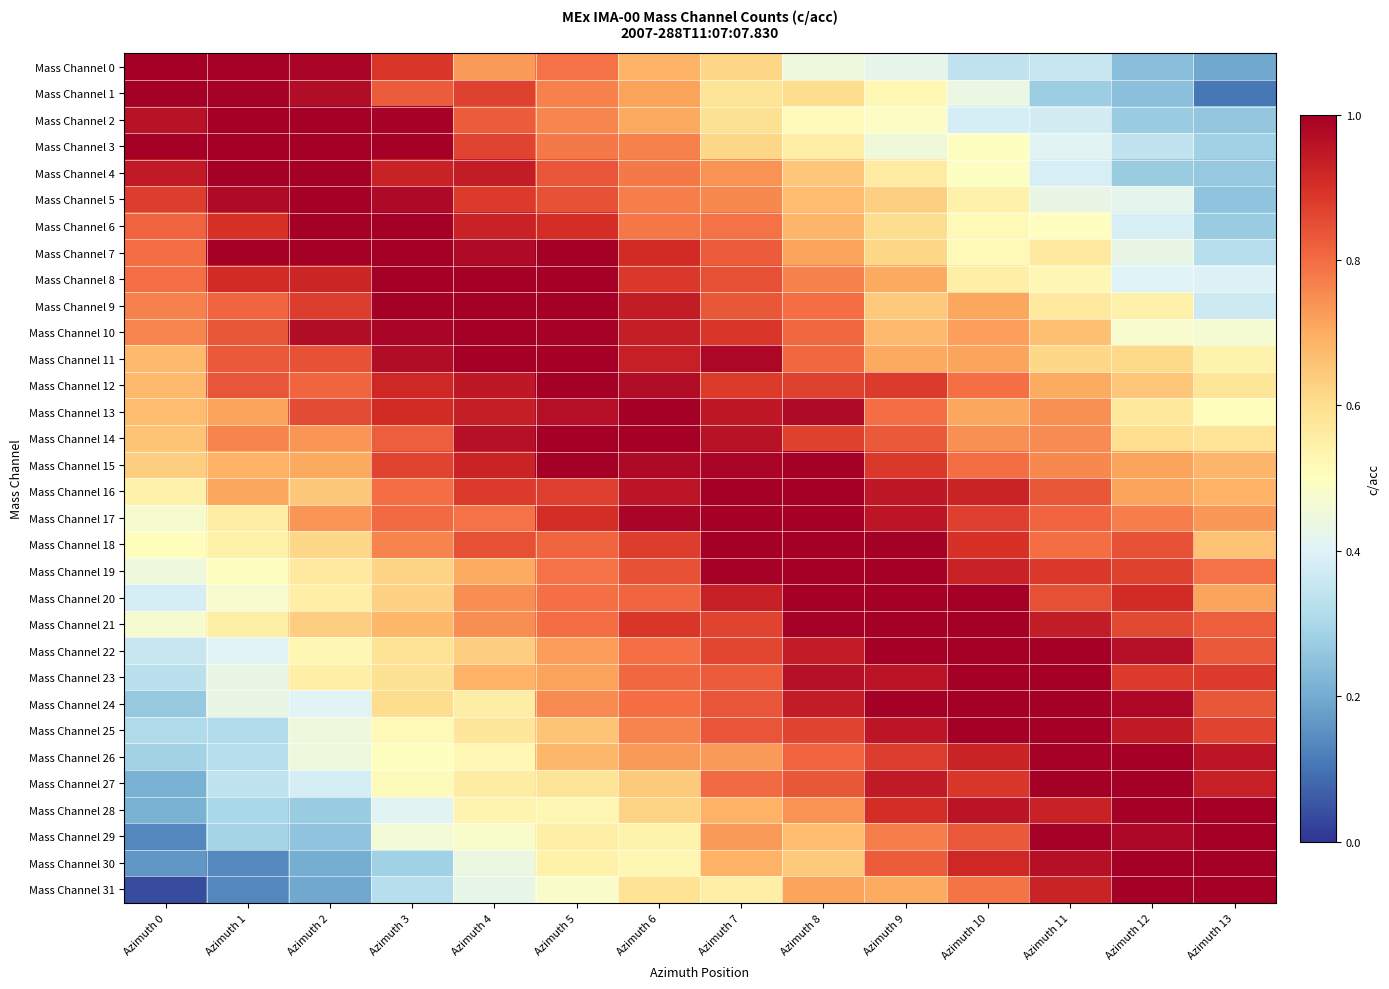

Rank the series at Azimuth 5 from highest to lowest value.

Mass Channel 7, Mass Channel 8, Mass Channel 9, Mass Channel 11, Mass Channel 12, Mass Channel 14, Mass Channel 15, Mass Channel 10, Mass Channel 13, Mass Channel 6, Mass Channel 17, Mass Channel 16, Mass Channel 5, Mass Channel 4, Mass Channel 18, Mass Channel 21, Mass Channel 20, Mass Channel 19, Mass Channel 0, Mass Channel 3, Mass Channel 1, Mass Channel 2, Mass Channel 24, Mass Channel 22, Mass Channel 23, Mass Channel 26, Mass Channel 25, Mass Channel 27, Mass Channel 29, Mass Channel 30, Mass Channel 28, Mass Channel 31